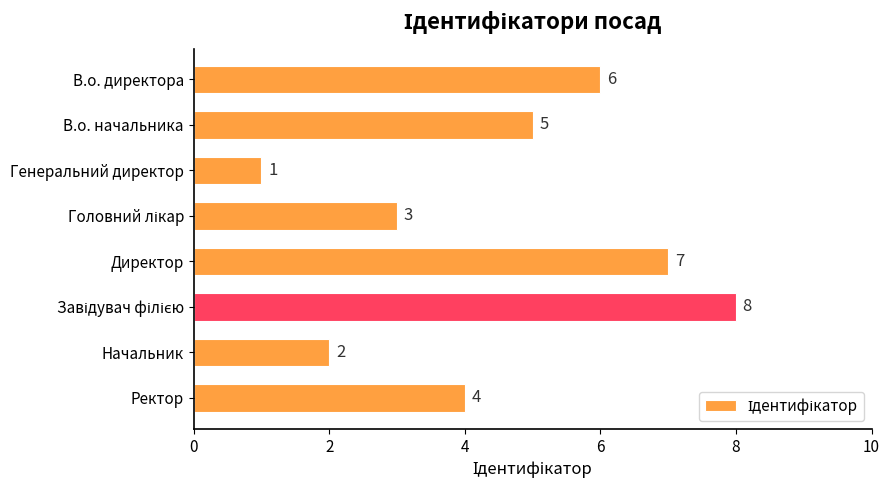

At which category does the chart reach its minimum across all series?

Генеральний директор